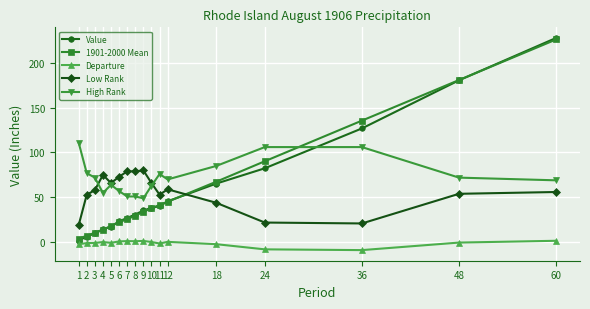

Does the chart have visible grid lines?

Yes